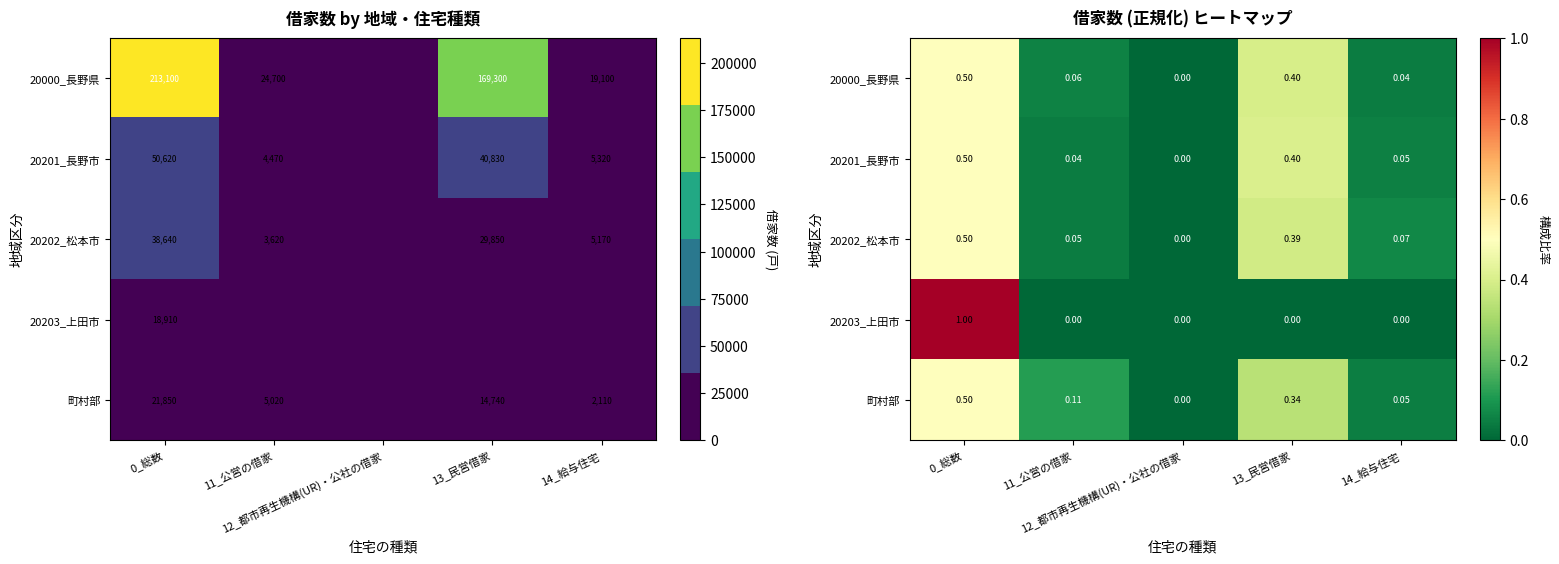

What is the difference between the maximum and minimum values in the 20201_長野市 series?

0.5